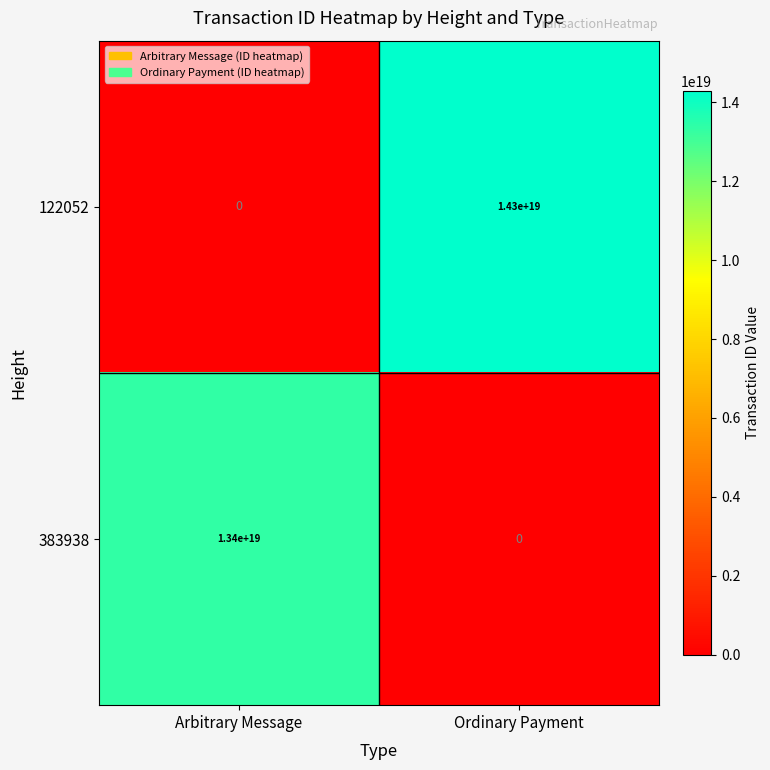

Which category has the highest value across all series?

Ordinary Payment